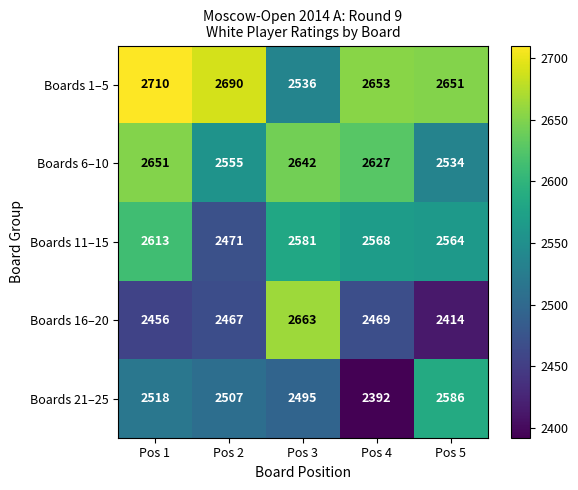

What is the total value across all series at Pos 1?

12948